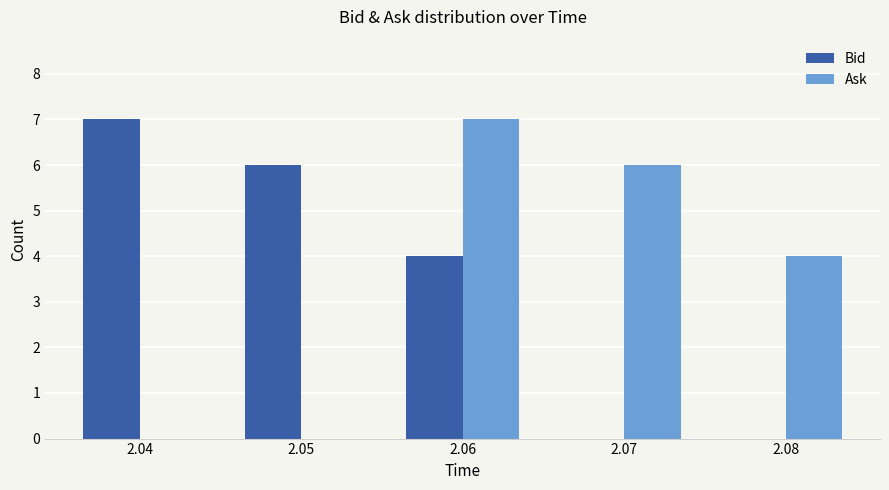

The Ask series shows 6 at 2.08. True or false?

False